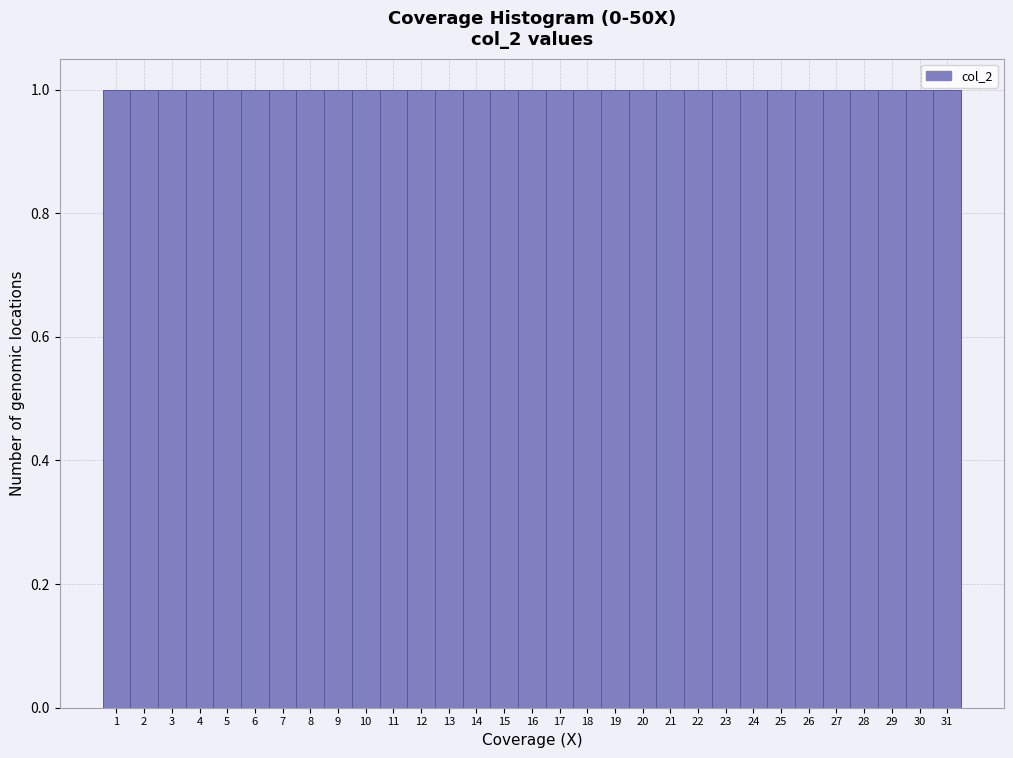

Reading left to right, transcribe this chart: for each bar, give the range it covers on the x-axis and its height. The values are not printed on the chart, so give them approximately, as read against the axis.

0.5 to 1.5: 1
1.5 to 2.5: 1
2.5 to 3.5: 1
3.5 to 4.5: 1
4.5 to 5.5: 1
5.5 to 6.5: 1
6.5 to 7.5: 1
7.5 to 8.5: 1
8.5 to 9.5: 1
9.5 to 10.5: 1
10.5 to 11.5: 1
11.5 to 12.5: 1
12.5 to 13.5: 1
13.5 to 14.5: 1
14.5 to 15.5: 1
15.5 to 16.5: 1
16.5 to 17.5: 1
17.5 to 18.5: 1
18.5 to 19.5: 1
19.5 to 20.5: 1
20.5 to 21.5: 1
21.5 to 22.5: 1
22.5 to 23.5: 1
23.5 to 24.5: 1
24.5 to 25.5: 1
25.5 to 26.5: 1
26.5 to 27.5: 1
27.5 to 28.5: 1
28.5 to 29.5: 1
29.5 to 30.5: 1
30.5 to 31.5: 1